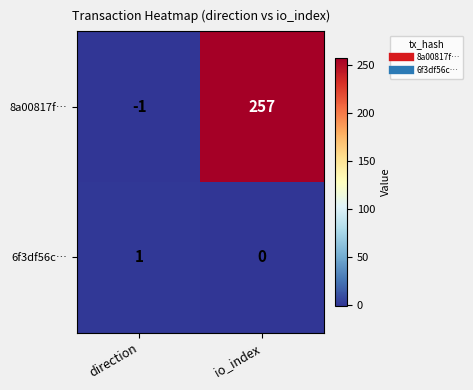

What is the total value across all series at io_index?

257